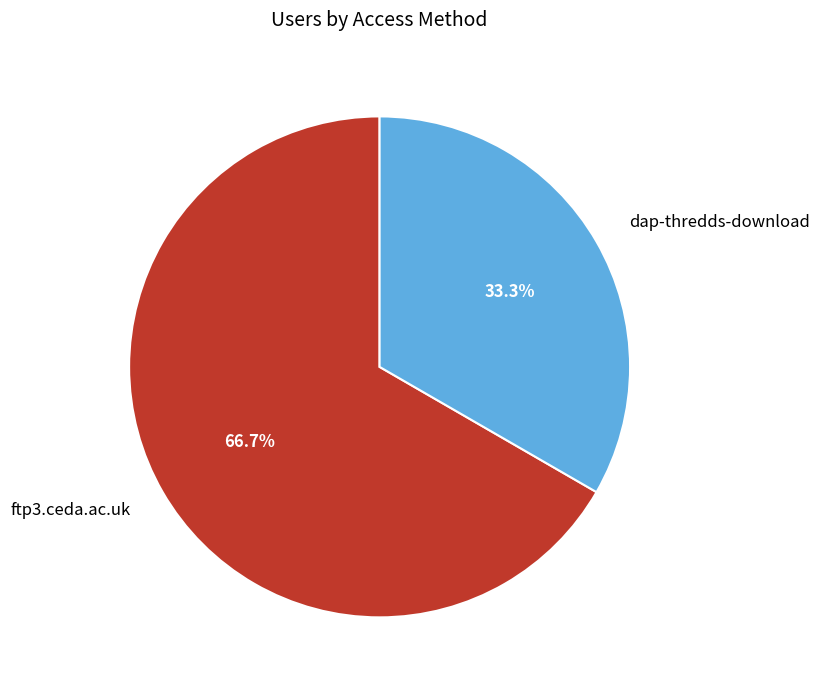

Rank the categories by value from highest to lowest.

ftp3.ceda.ac.uk, dap-thredds-download